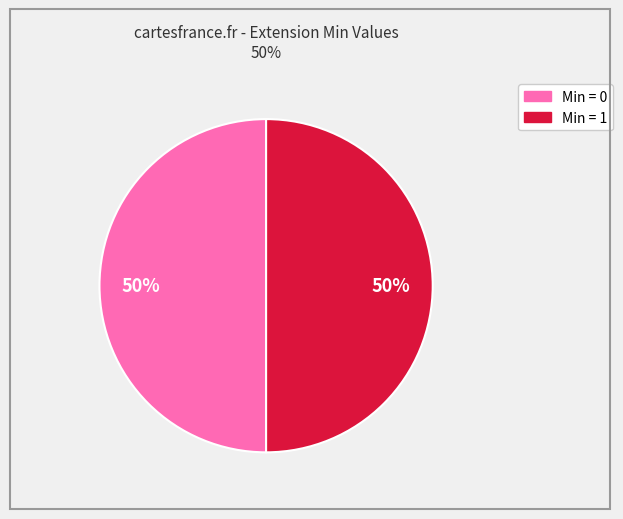

To the nearest percent, what is the average slice percentage?

50%